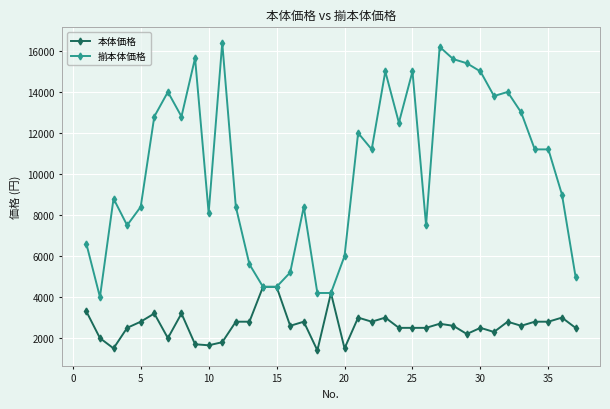

List the series in order of their peak value, lowest first.

本体価格, 揃本体価格